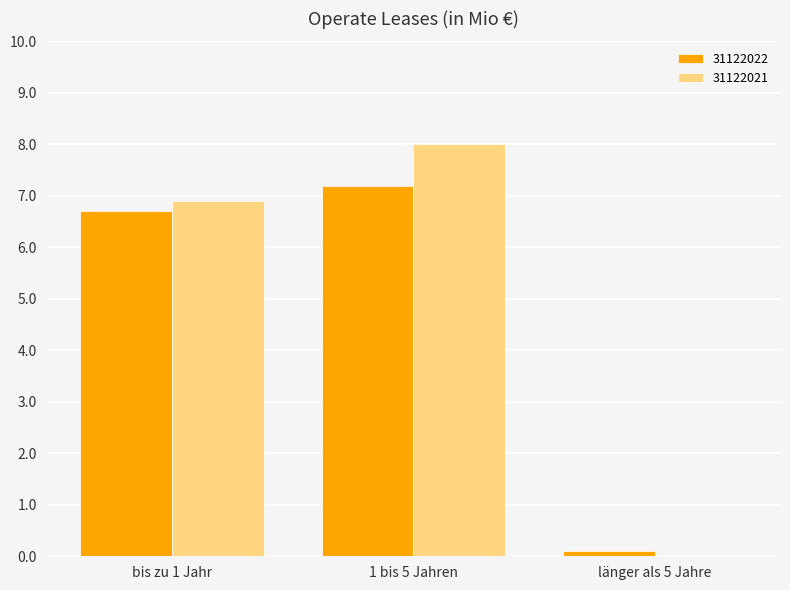

What is the highest value of the 31122022 series?

7.2